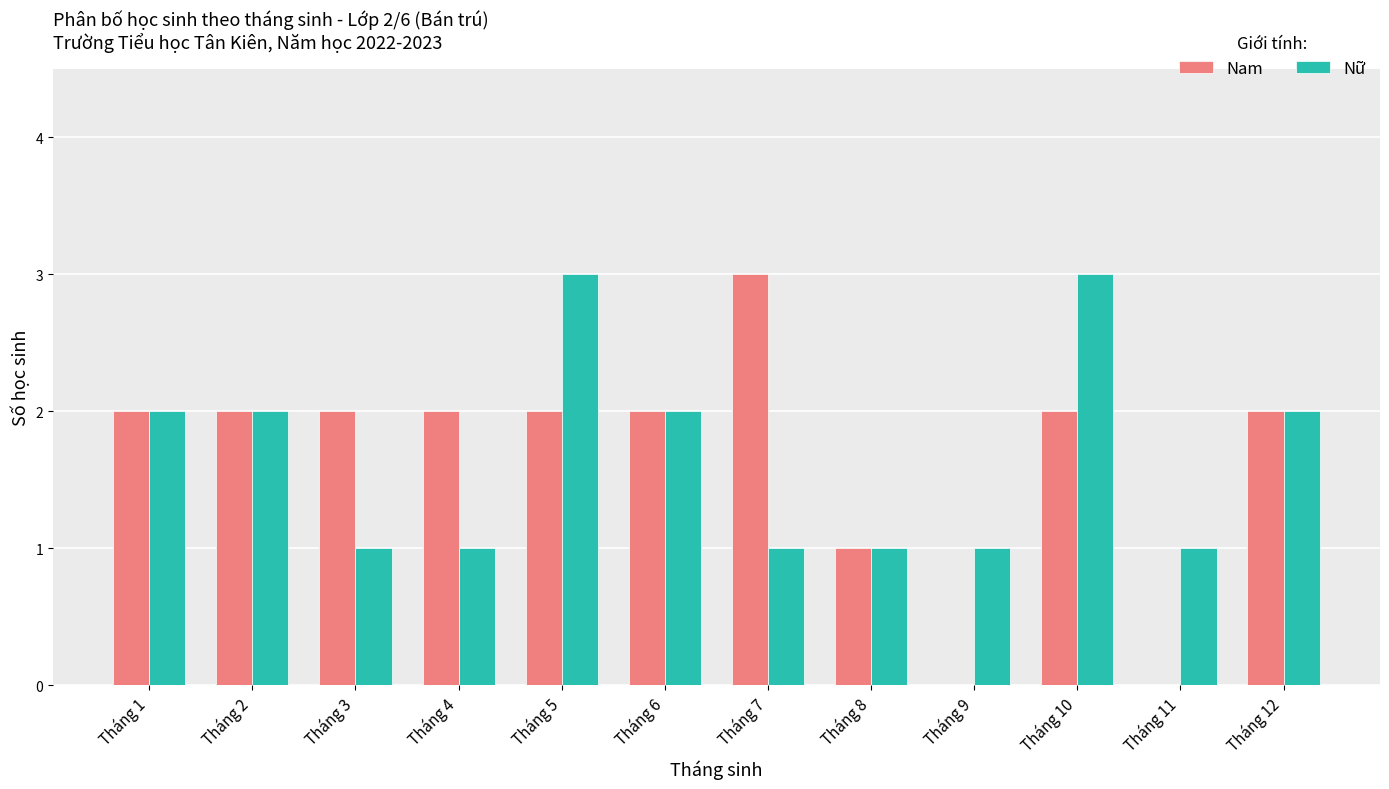

True or false: Nam has a value of 0 at Tháng 9.

True